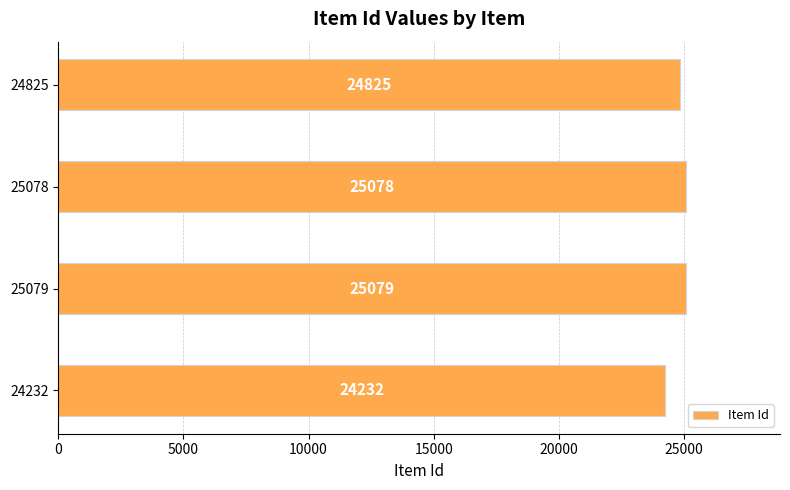

How many bars are there in total?

4